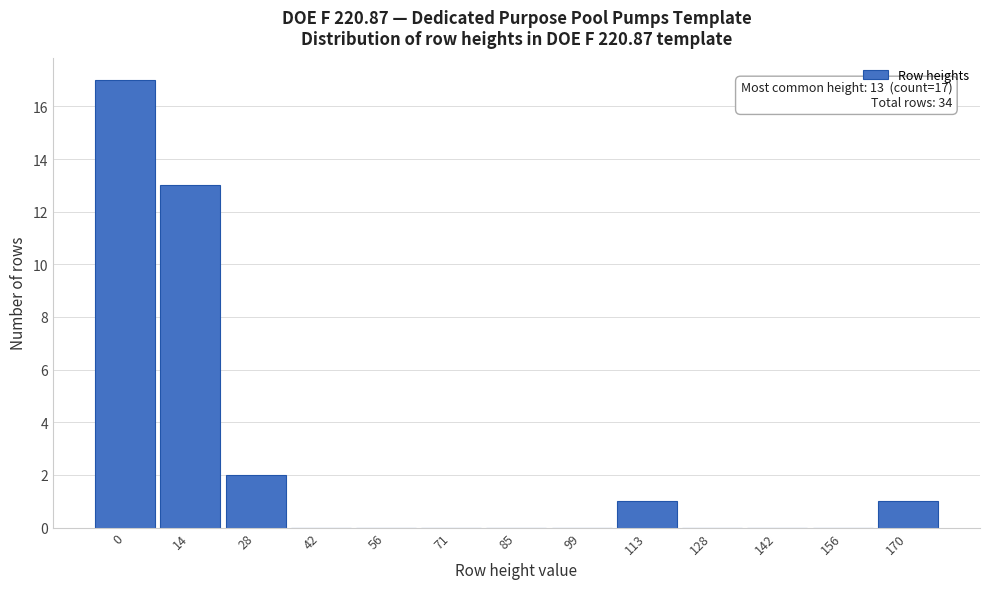

Reading left to right, list all the values displayed in this chart.

0=17	14=13	28=2	42=0	56=0	71=0	85=0	99=0	113=1	128=0	142=0	156=0	170=1